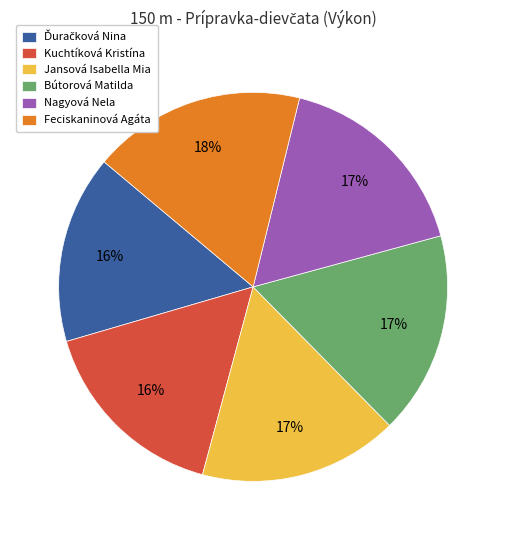

Does Nagyová Nela represent more than half of the total?

No